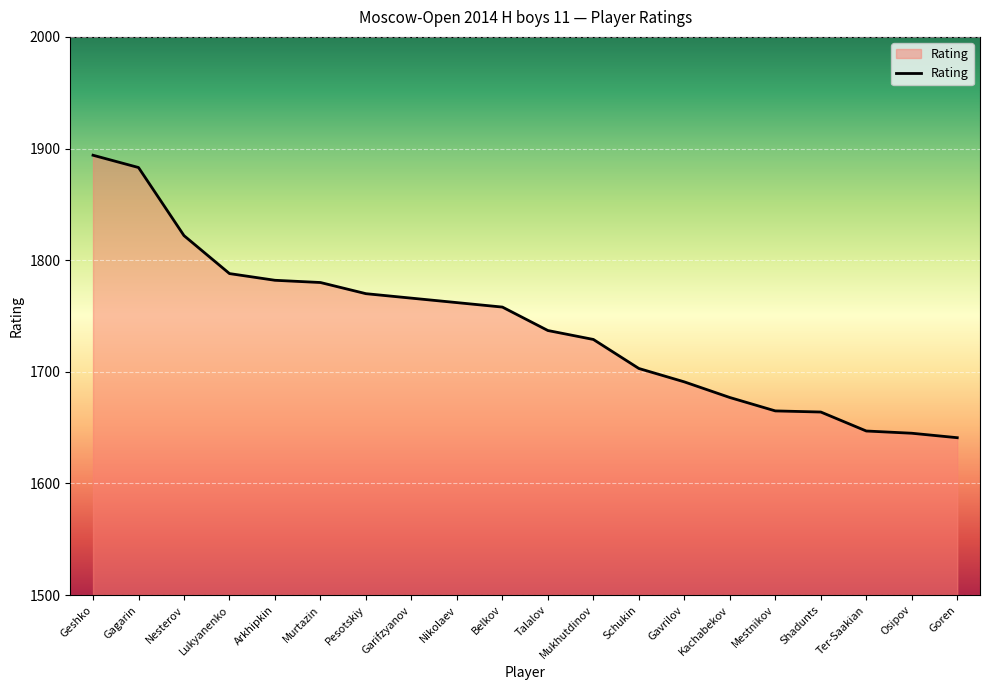

Which label corresponds to the largest value in the chart?

Geshko